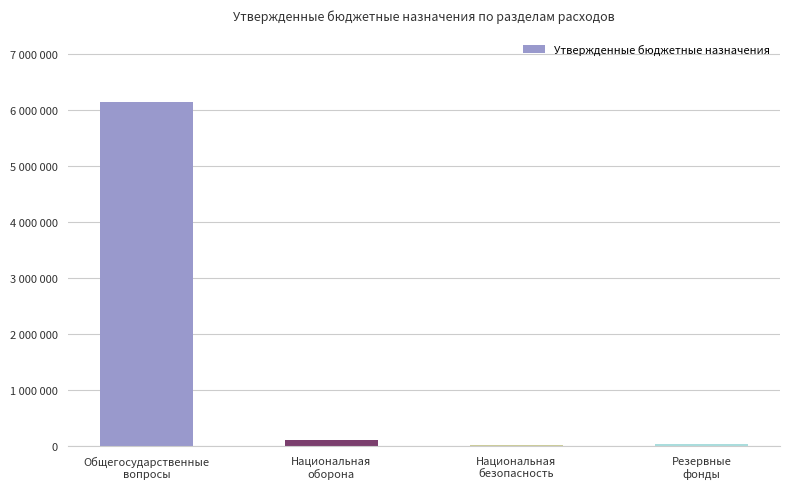

Between Национальная
безопасность and Общегосударственные
вопросы, which is larger?

Общегосударственные
вопросы